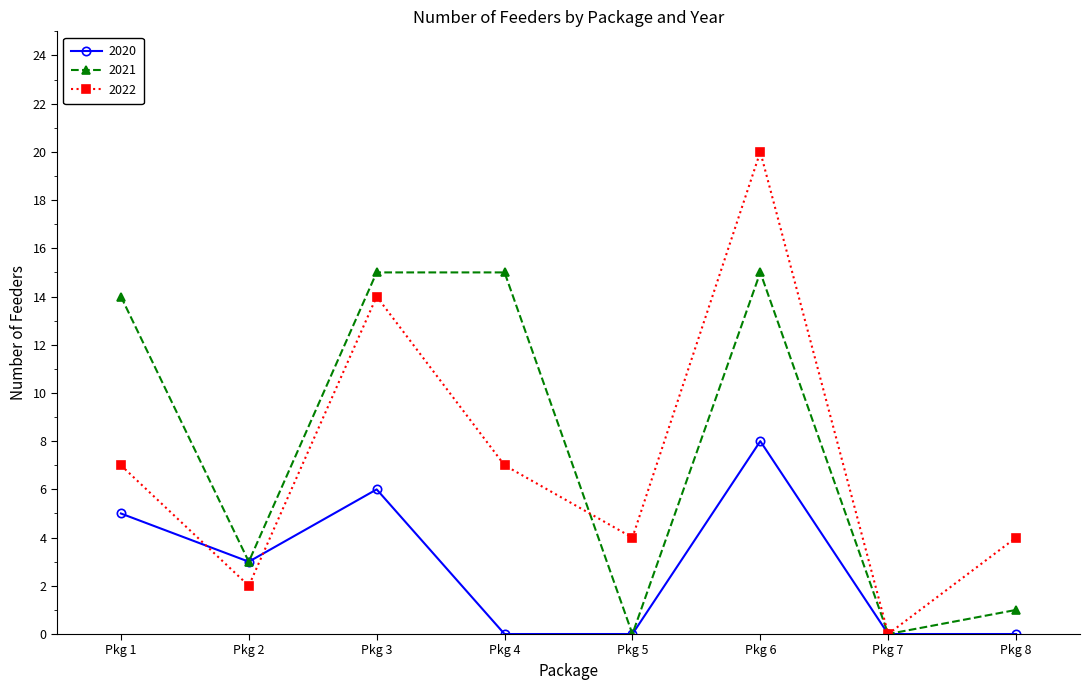

Is the value of 2021 at Pkg 4 greater than the value of 2022 at Pkg 4?

Yes